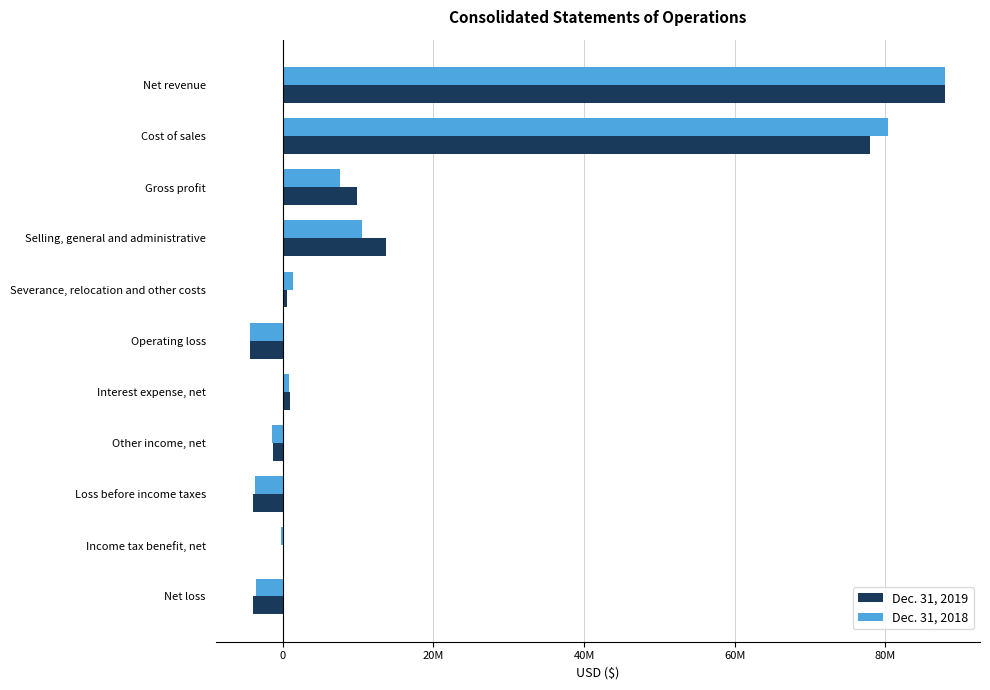

What are all the series names shown in the legend?

Dec. 31, 2019, Dec. 31, 2018